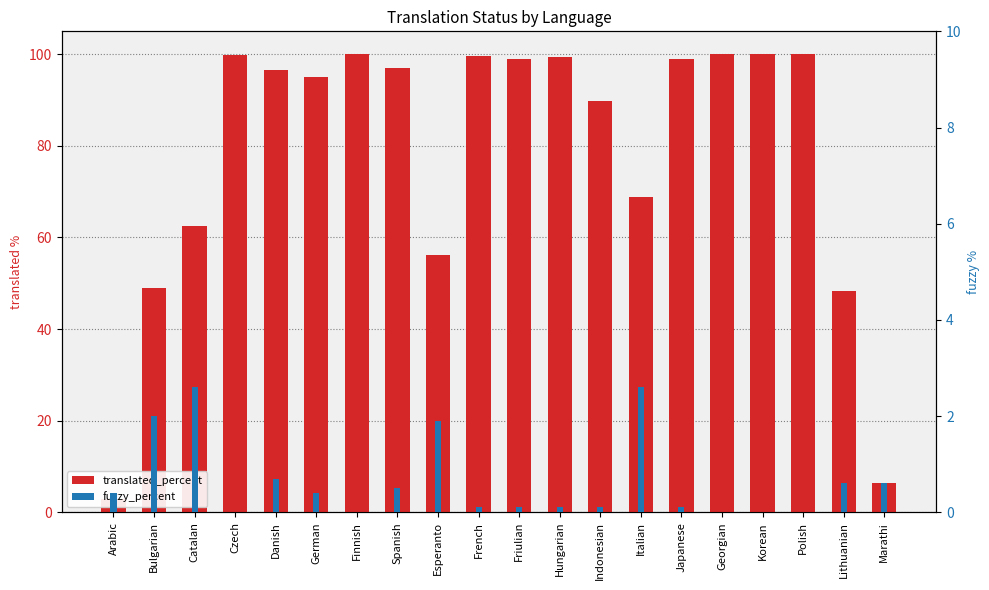

Between Esperanto and Hungarian, which series saw the biggest shift?

translated_percent